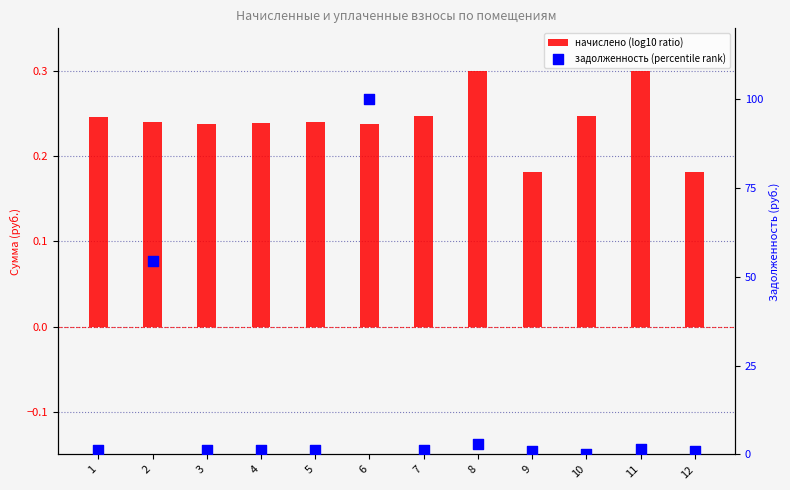

Which series has the largest Y range (max minus min)?

задолженность (percentile rank)